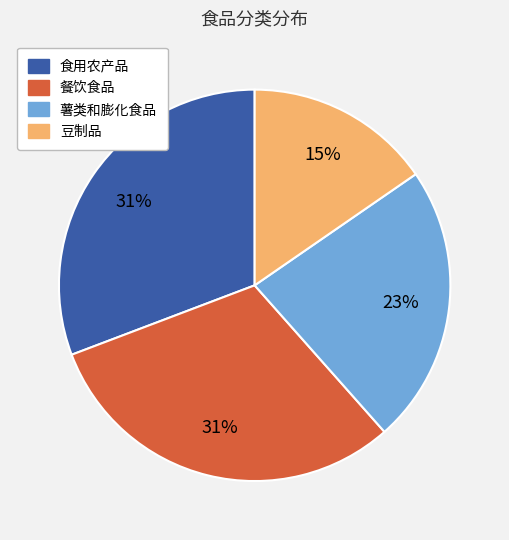

Between 豆制品 and 餐饮食品, which is larger?

餐饮食品